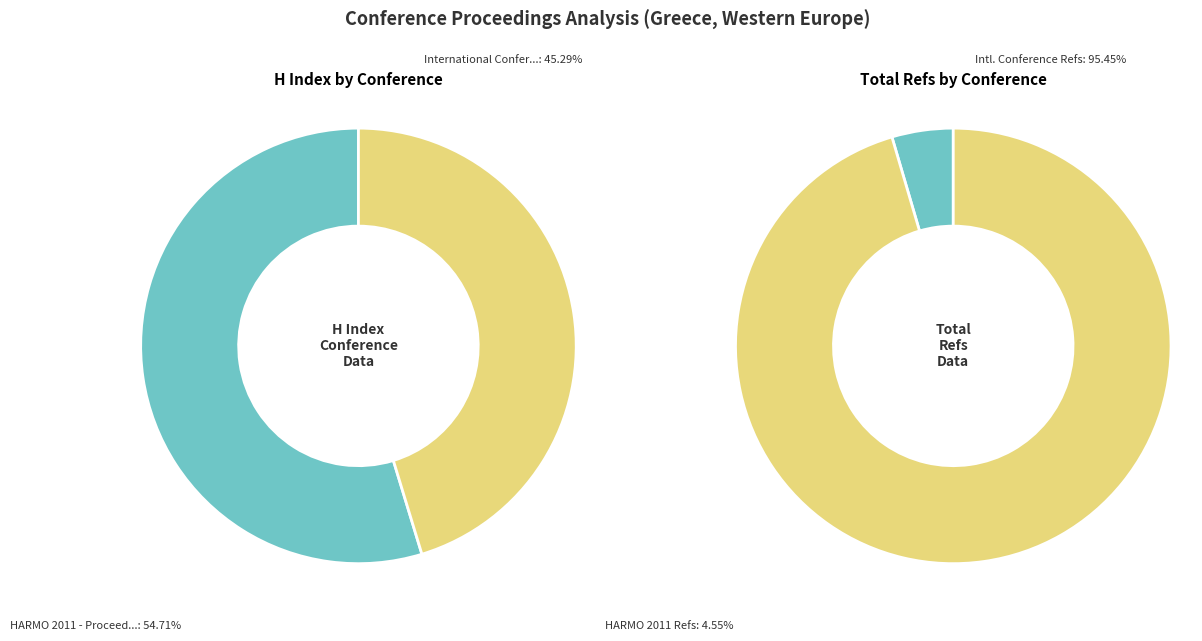

Which slice represents more than half of the pie?

HARMO 2011 - Proceedings